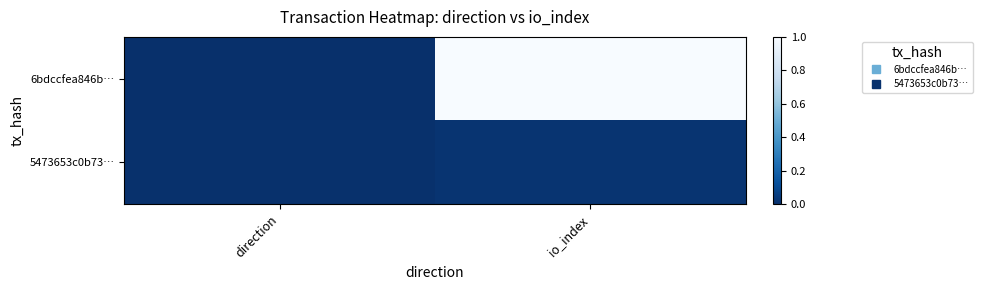

List the series in order of their peak value, lowest first.

5473653c0b73…, 6bdccfea846b…